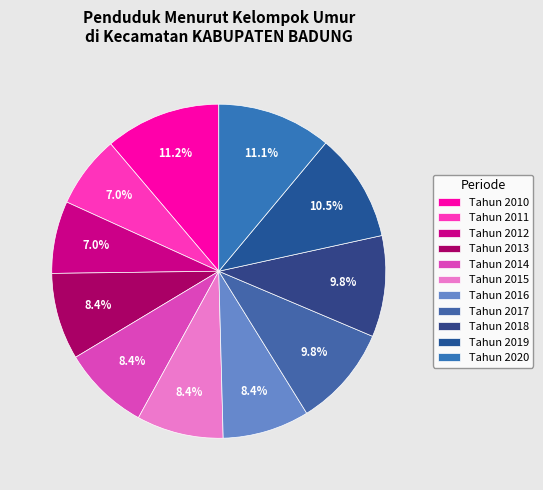

What percentage is the Tahun 2017 slice, to the nearest percent?

10%